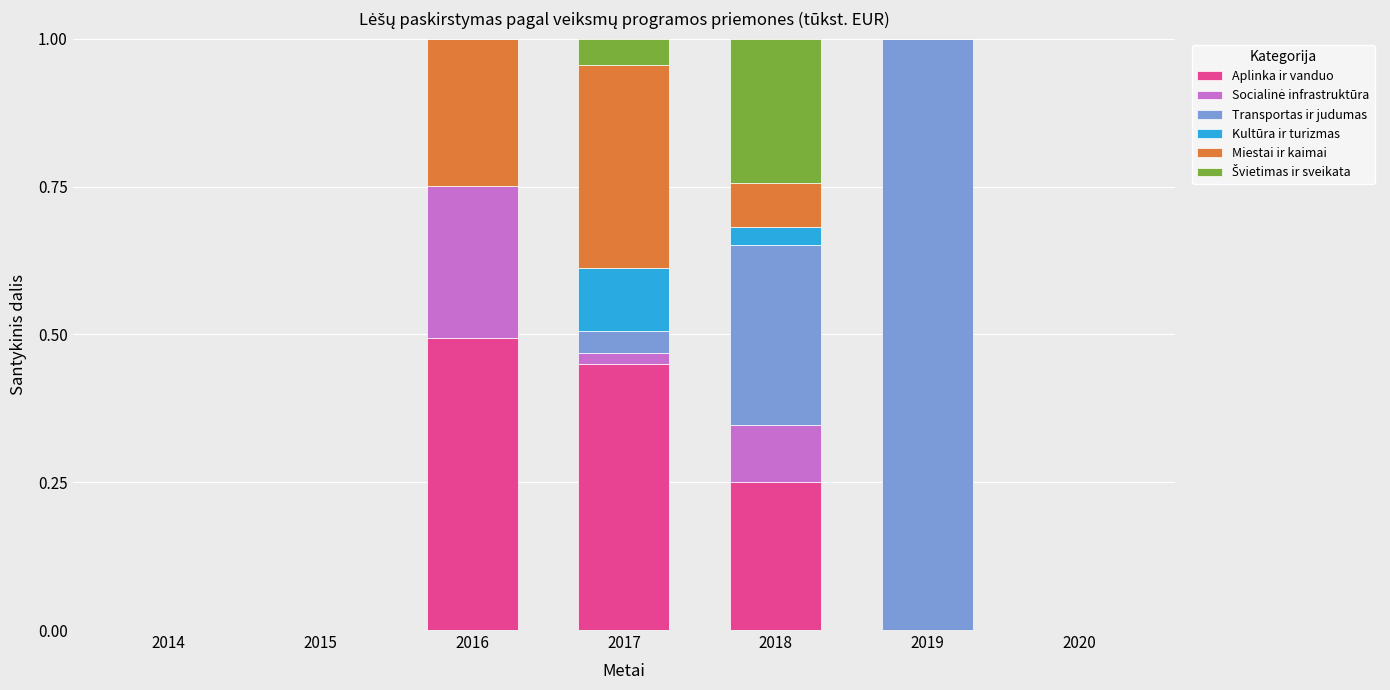

What is the total value across all series at 2019?

1.0